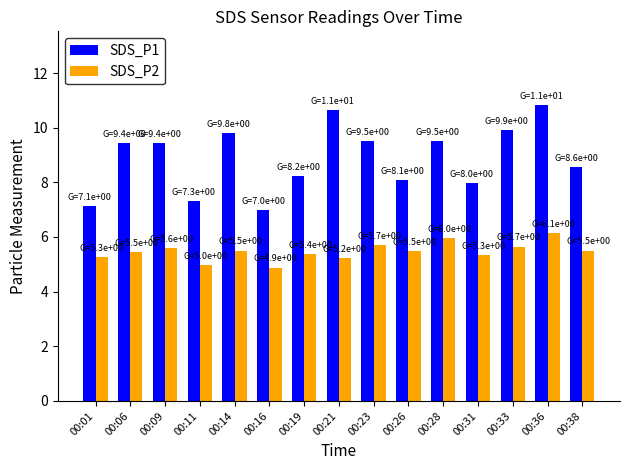

At which label does SDS_P1 first exceed 9?

00:06